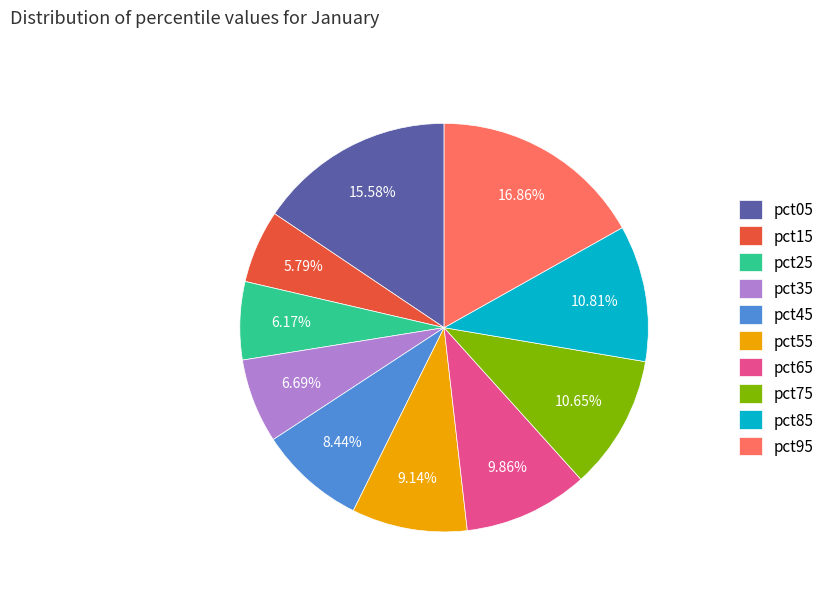

To the nearest percent, what percentage of the pie is pct65?

10%